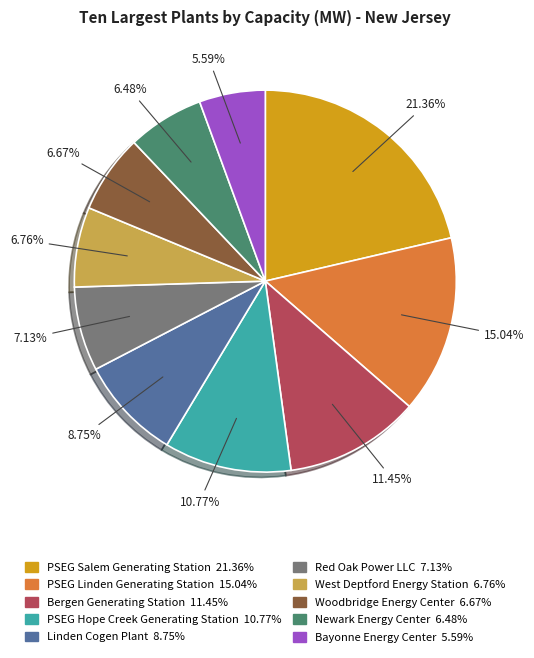

Is there any slice that represents more than half of the pie?

No